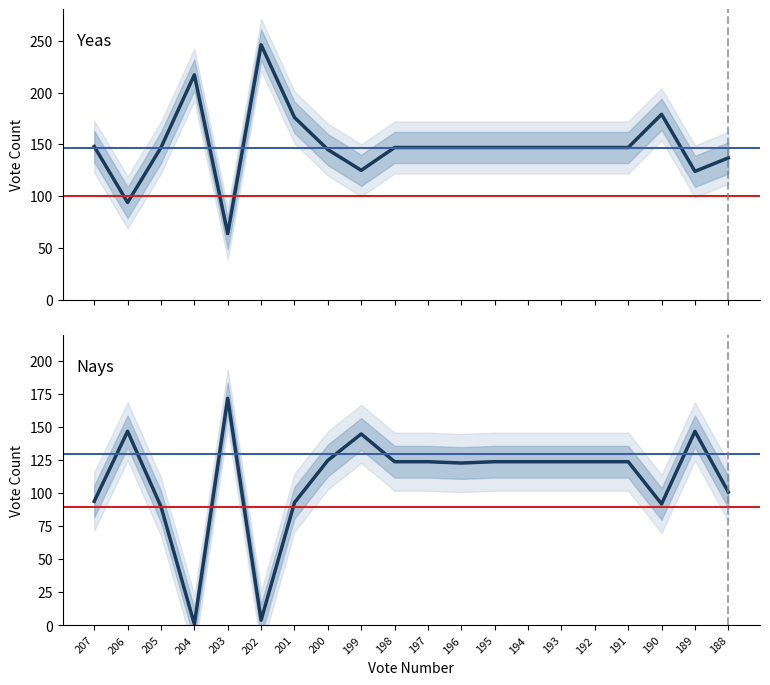

Does the chart have visible grid lines?

No